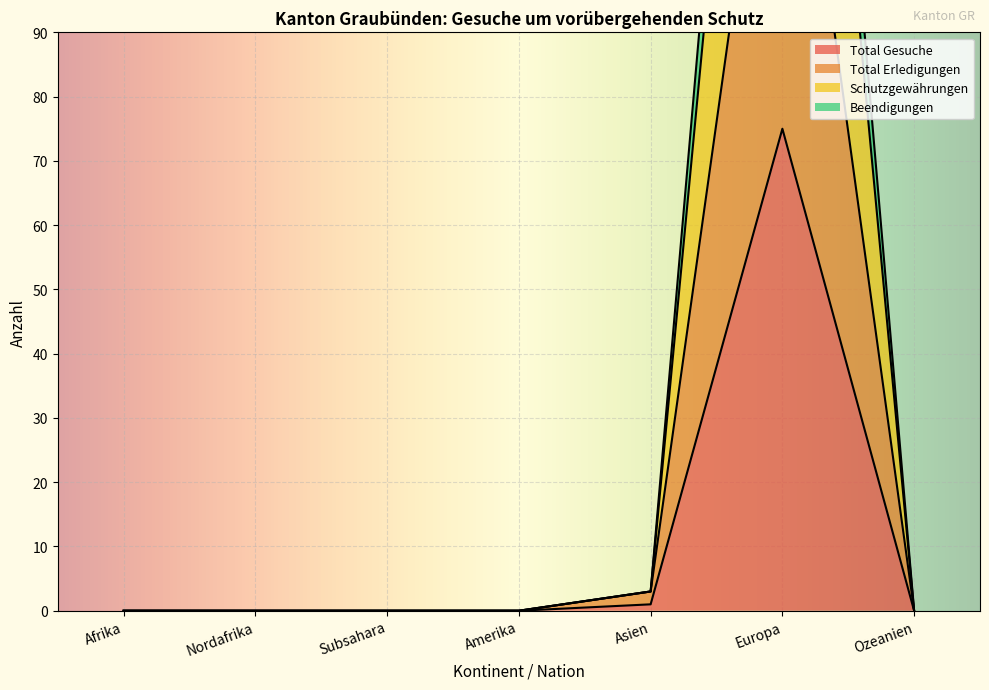

What is the maximum value for Total Gesuche?

75